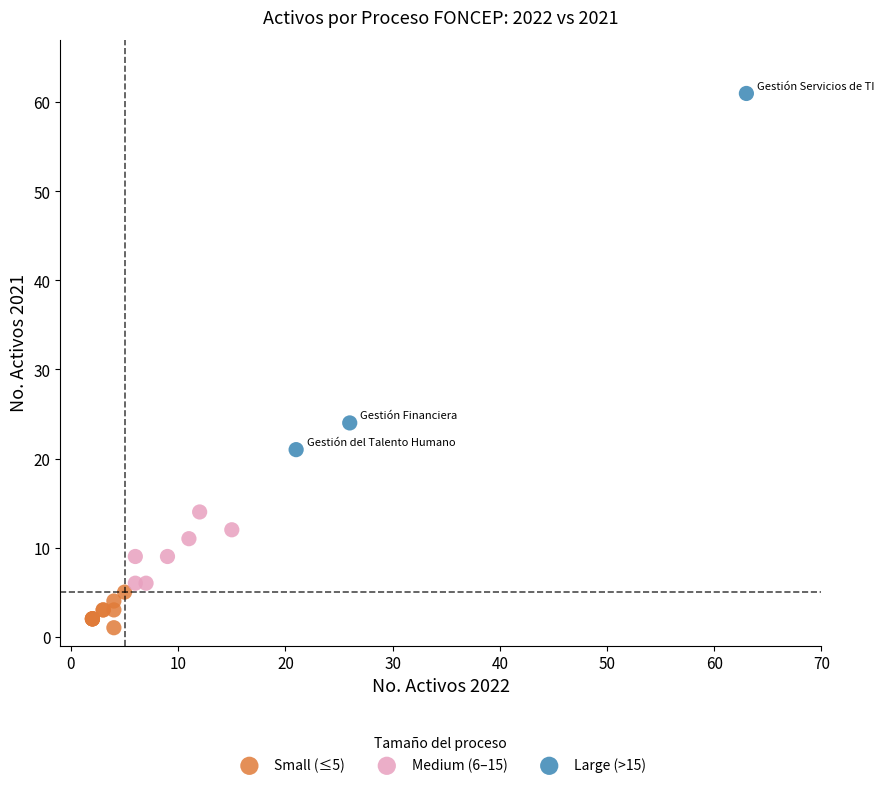

Which series reaches the maximum Y coordinate?

Large (>15)